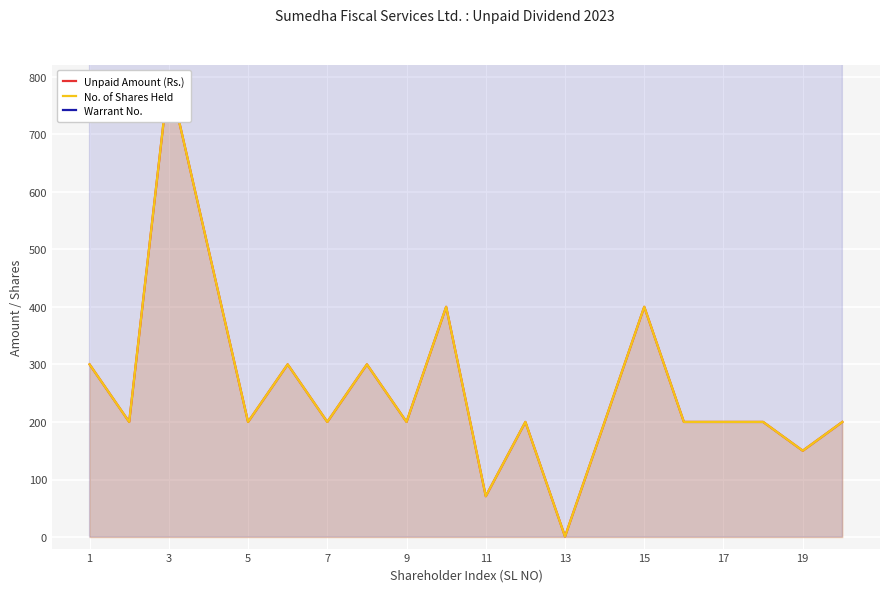

The value of No. of Shares Held at 19 is 121. True or false?

False